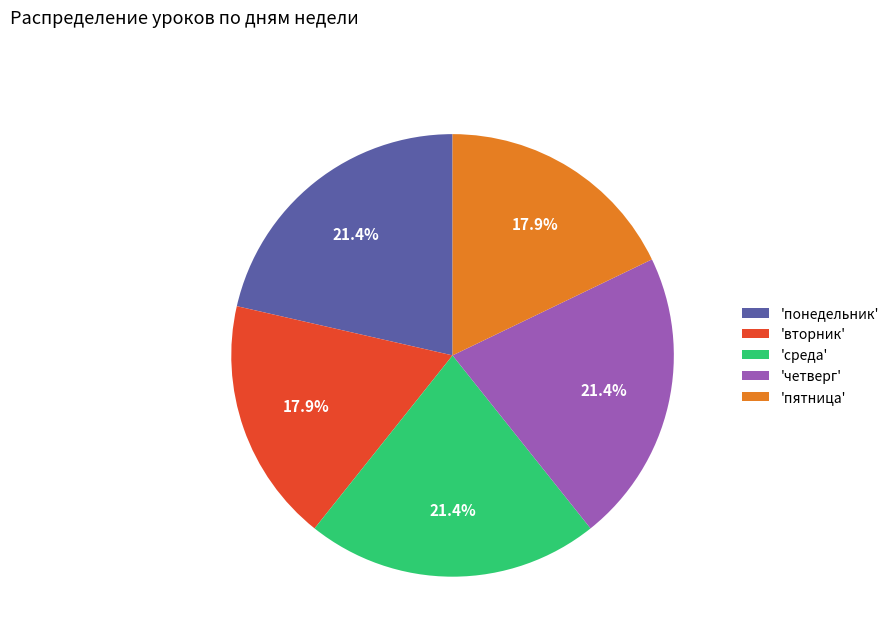

To the nearest percent, what is the average slice percentage?

20%